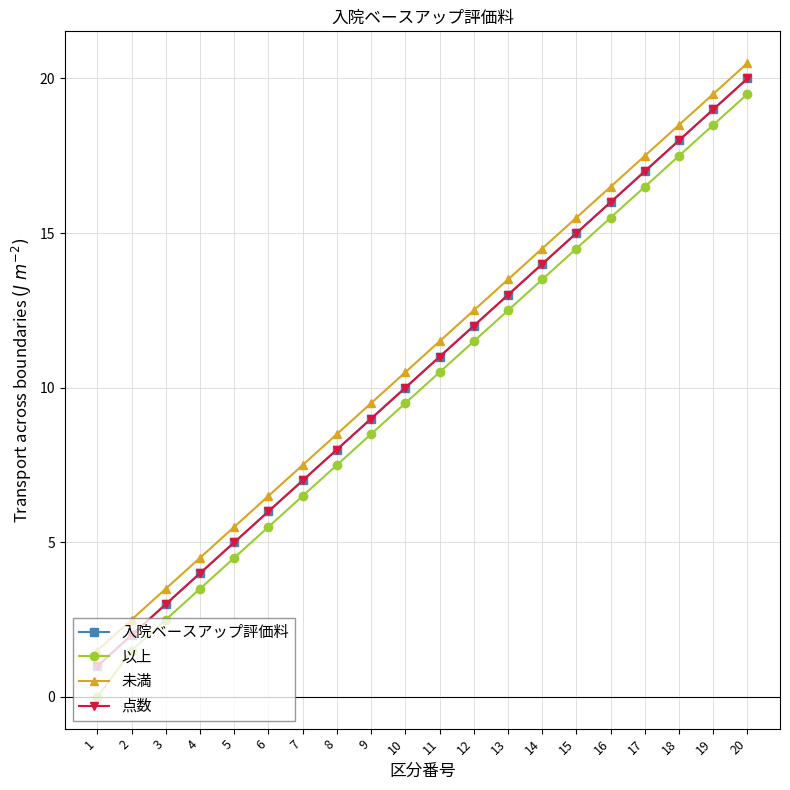

Is the value of 未満 at 2 greater than the value of 点数 at 17?

No